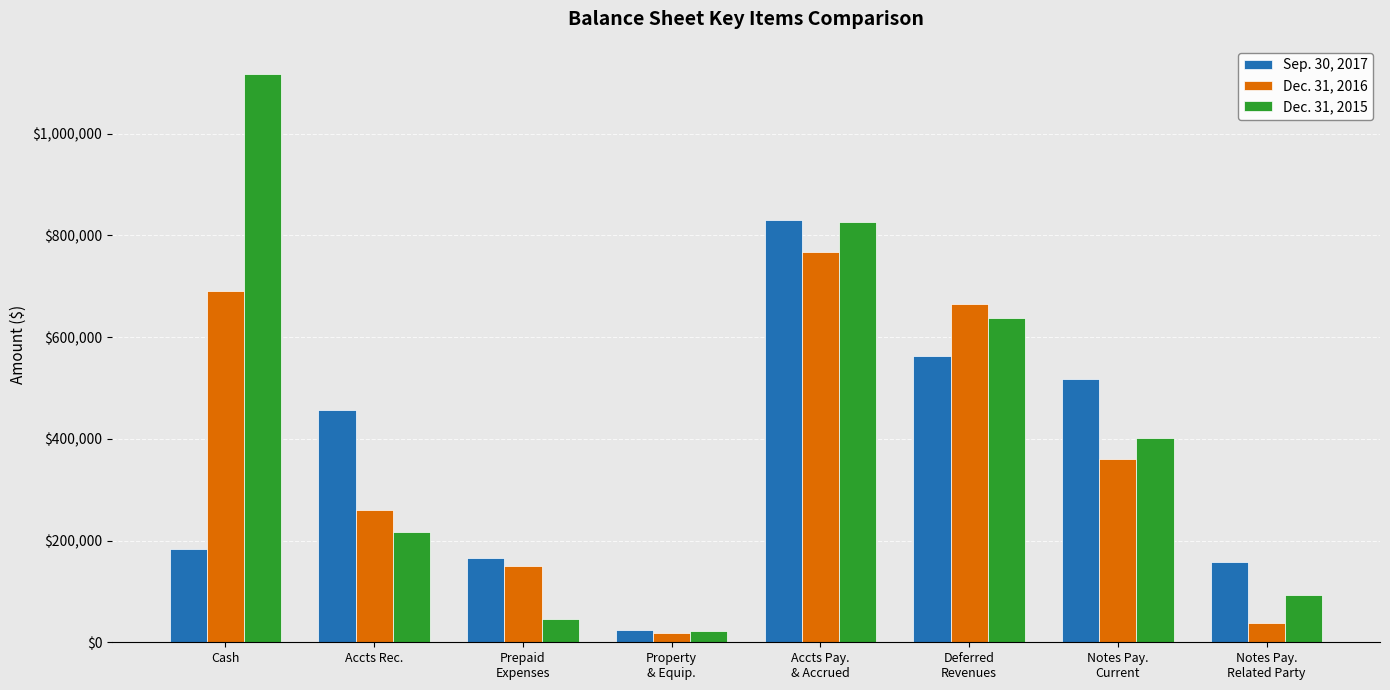

Which series changed the most between Accts Rec. and Notes Pay.
Current?

Dec. 31, 2015